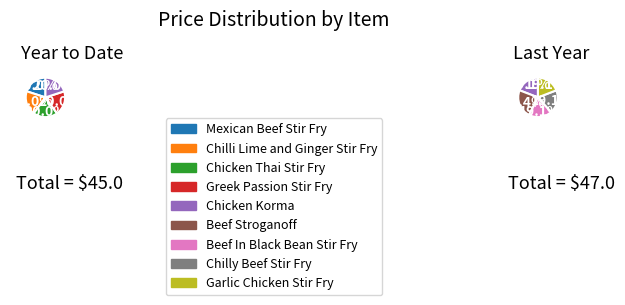

Is the sum of Mexican Beef Stir Fry and Chicken Korma greater than half?

No